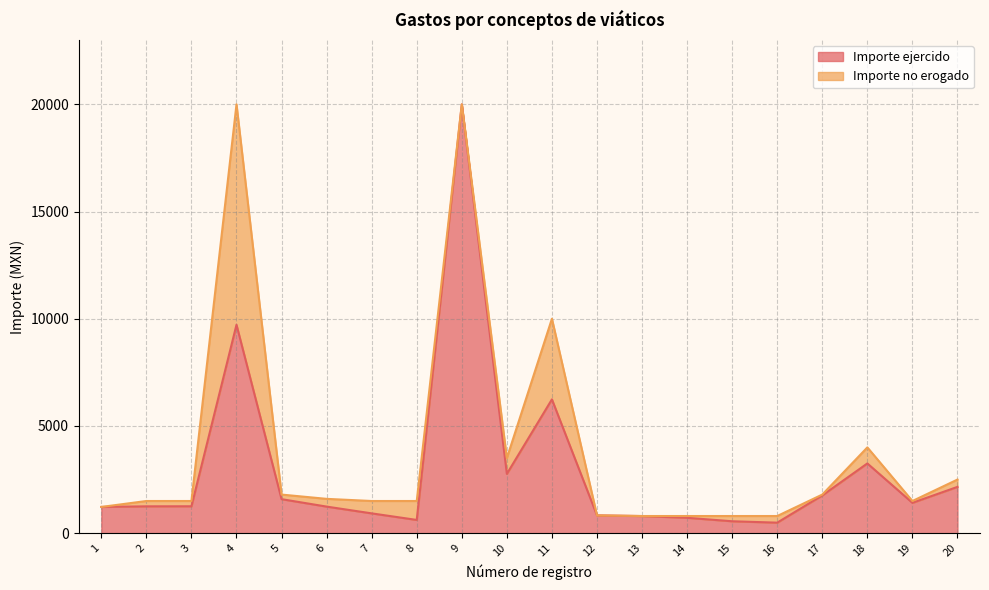

What is the ratio of the value at 10 to the value at 16?

5.6